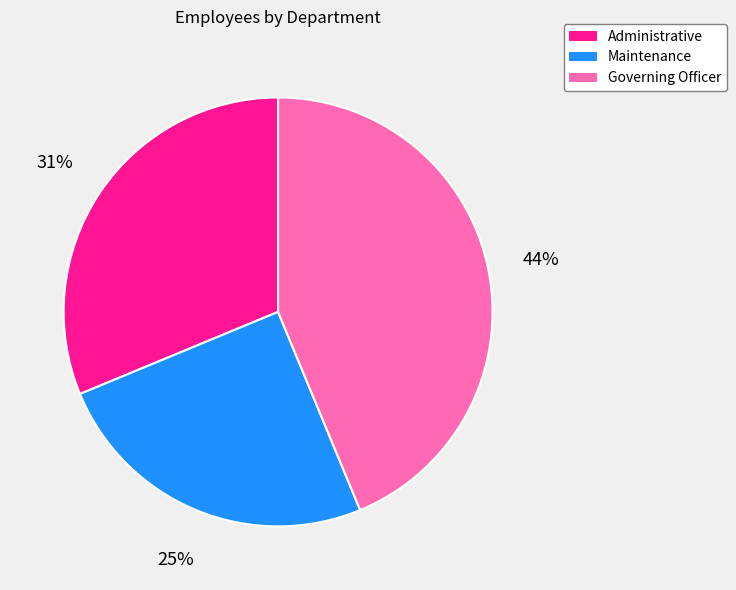

What is the ratio of the value at Governing Officer to the value at Administrative?

1.4